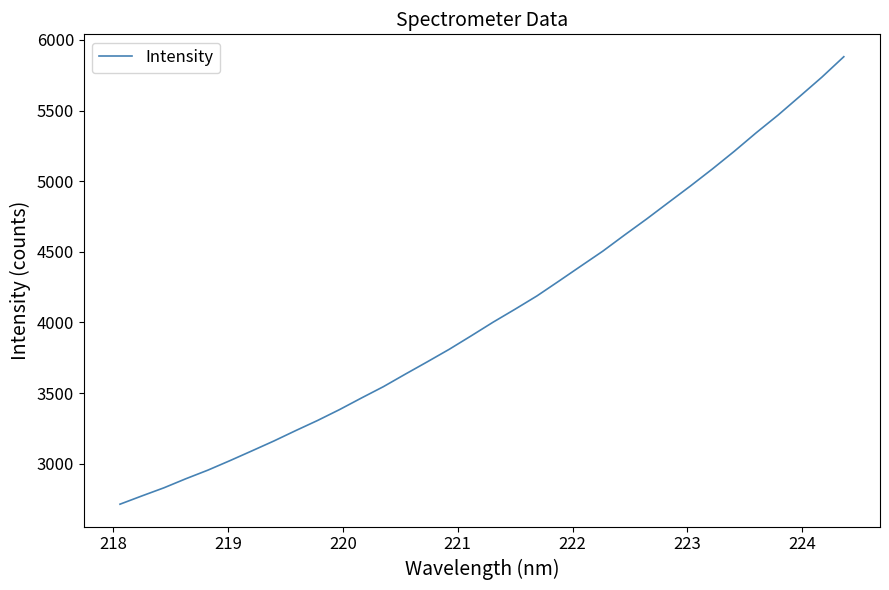

What is the difference between the maximum and minimum values?

3168.6